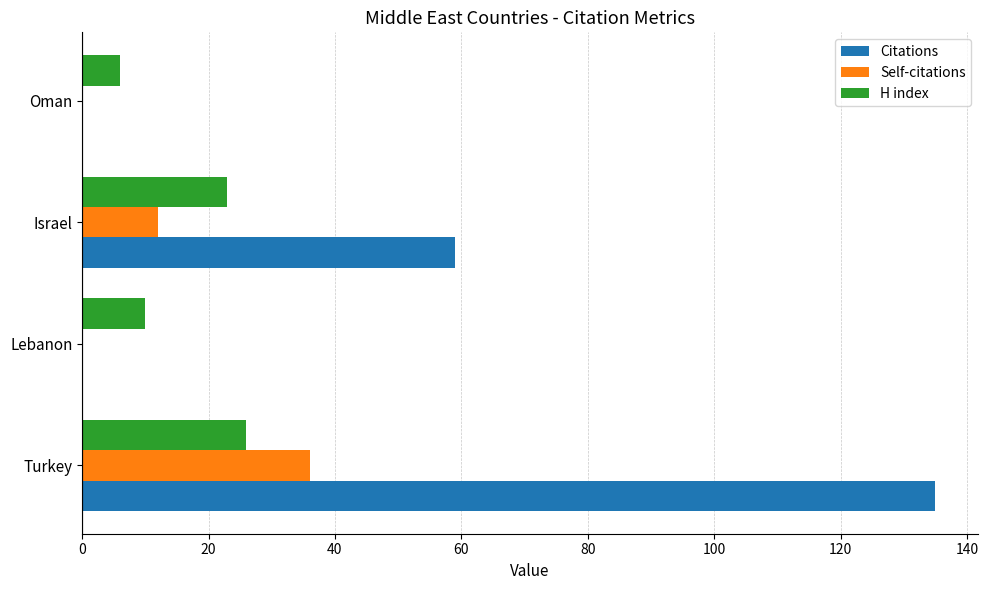

How many data points does each series have?

4